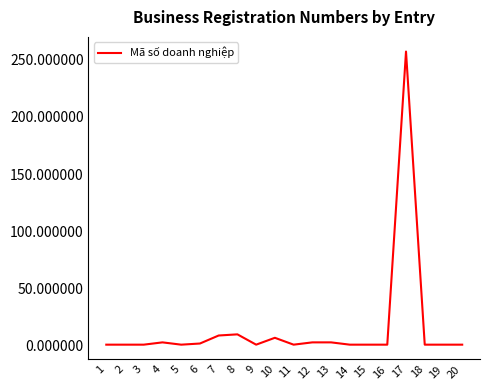

Approximately how many times larger is the value at 9 compared to 6?

0.5